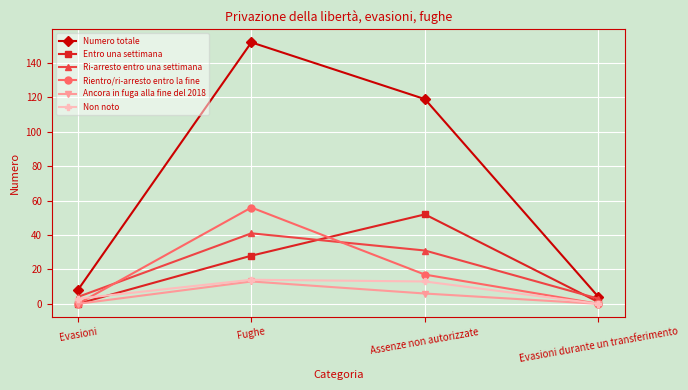

How many categories are shown in the chart?

4